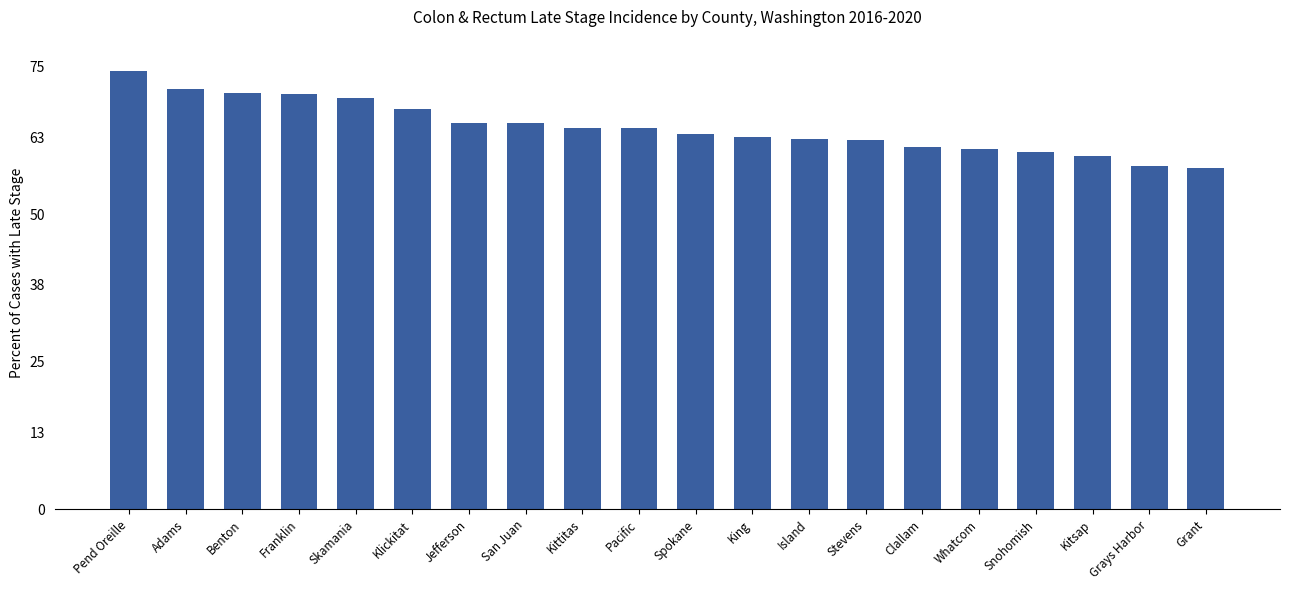

What is the label of the 5th bar from the left?

Skamania